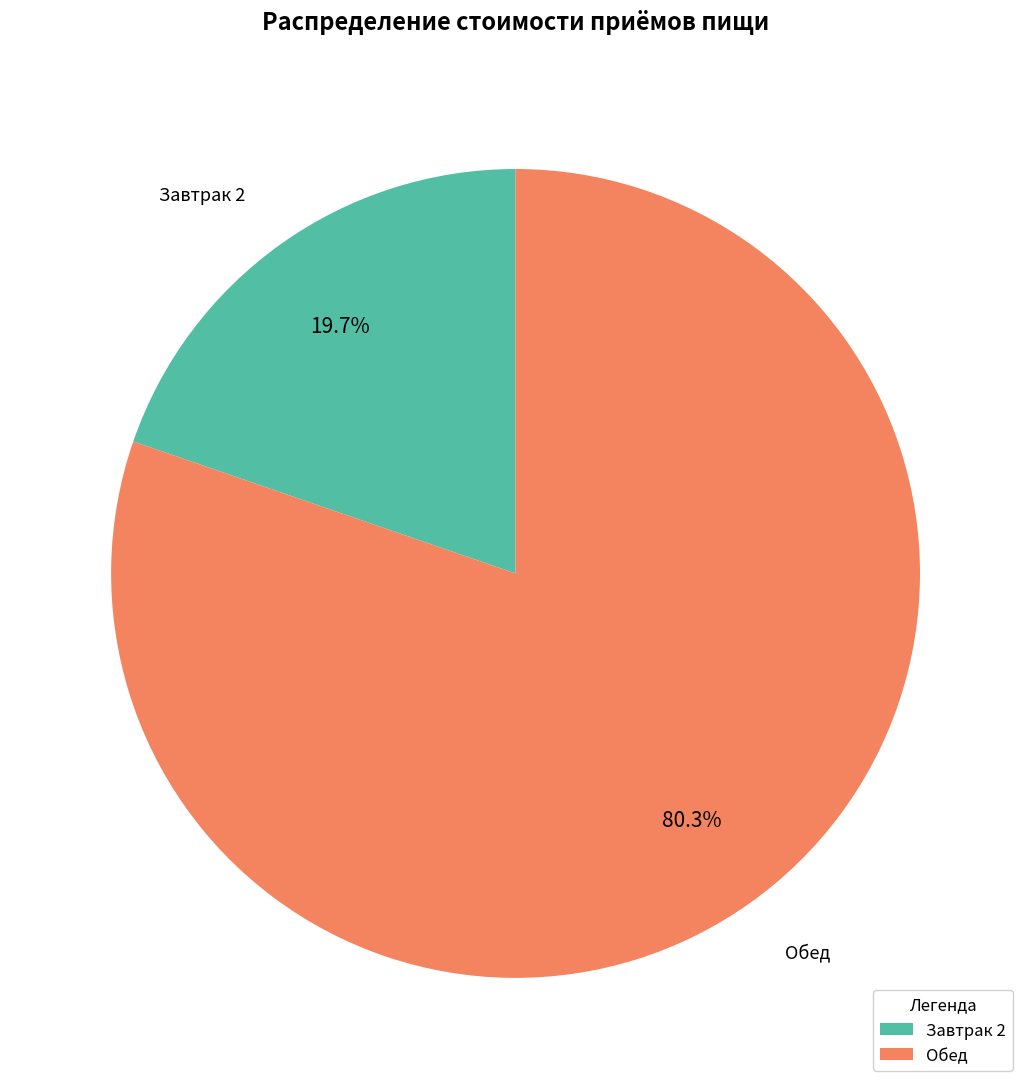

What is the smallest slice in the pie chart?

Завтрак 2